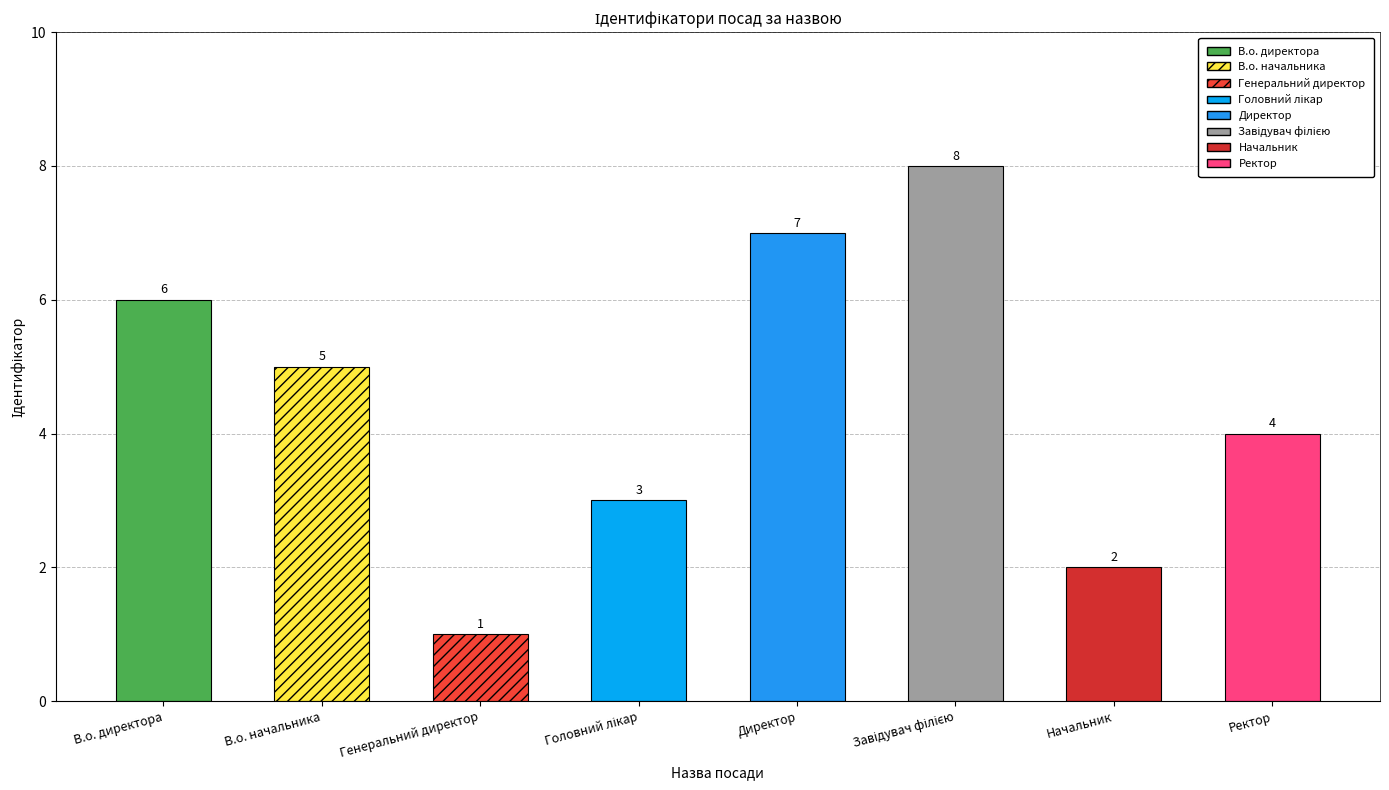

Is it true that the value at Генеральний директор is 1?

True